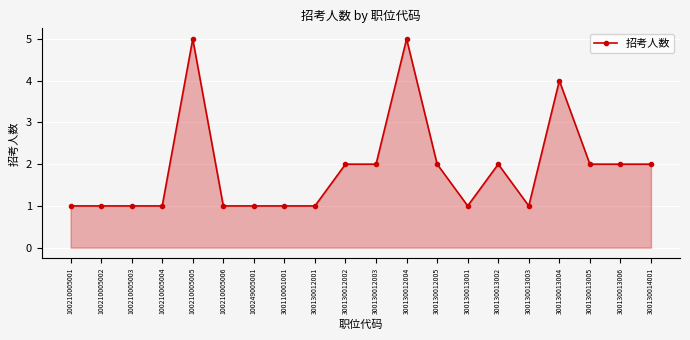

The chart shows a value of 0 at 300130013003. True or false?

False